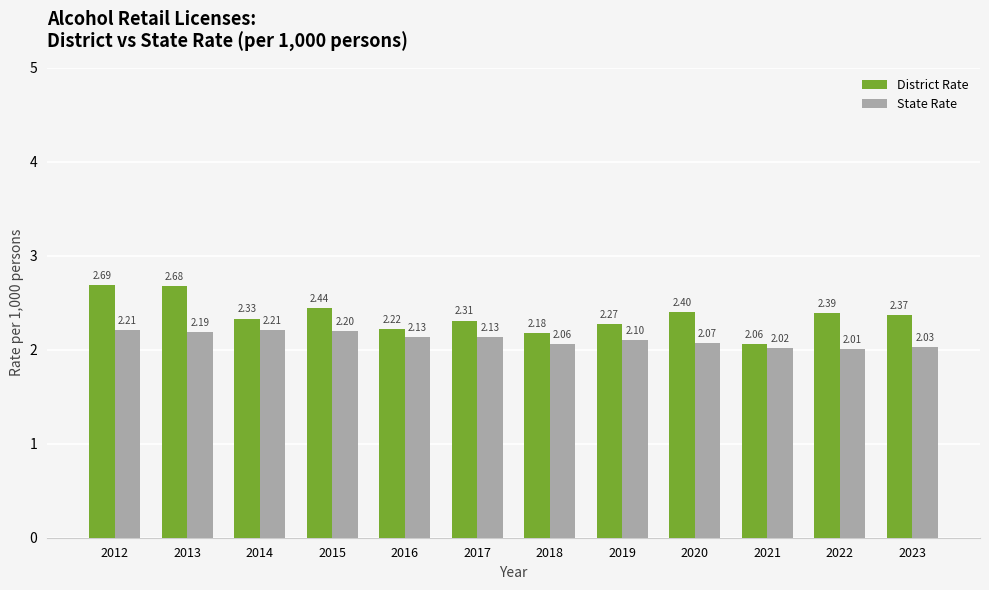

The District Rate series shows 3.4 at 2017. True or false?

False